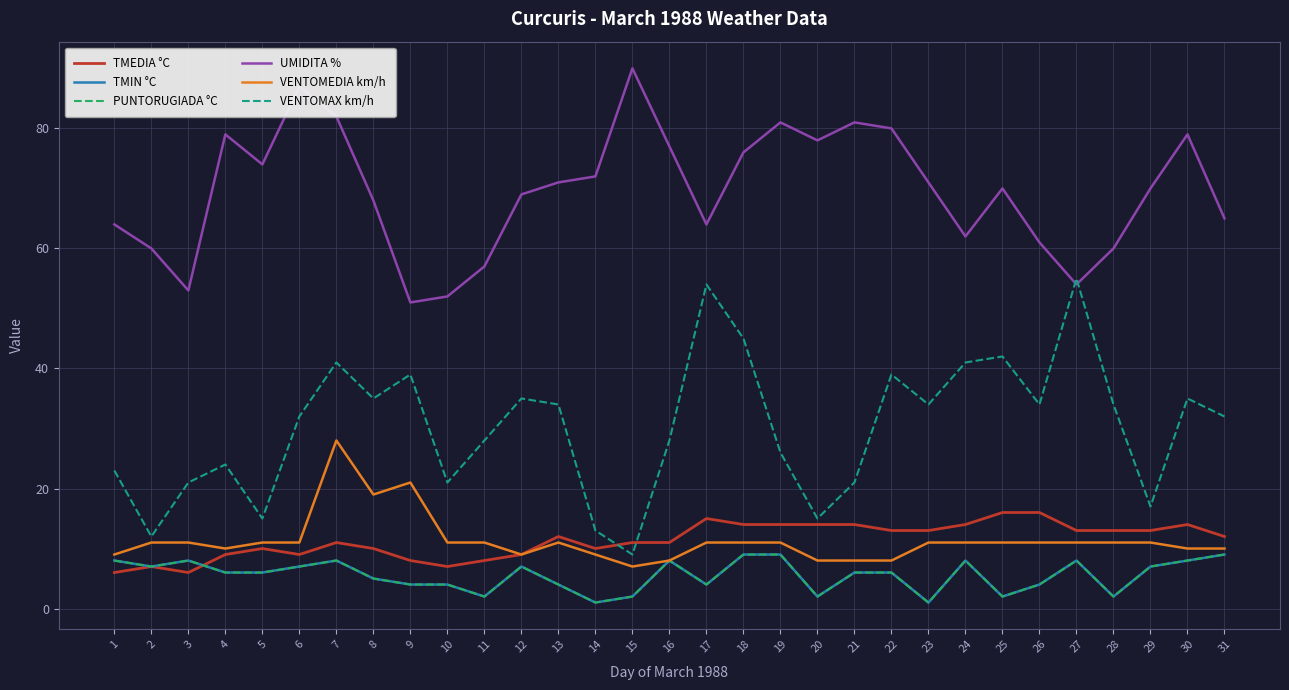

What is the average value of the TMEDIA °C series?

11